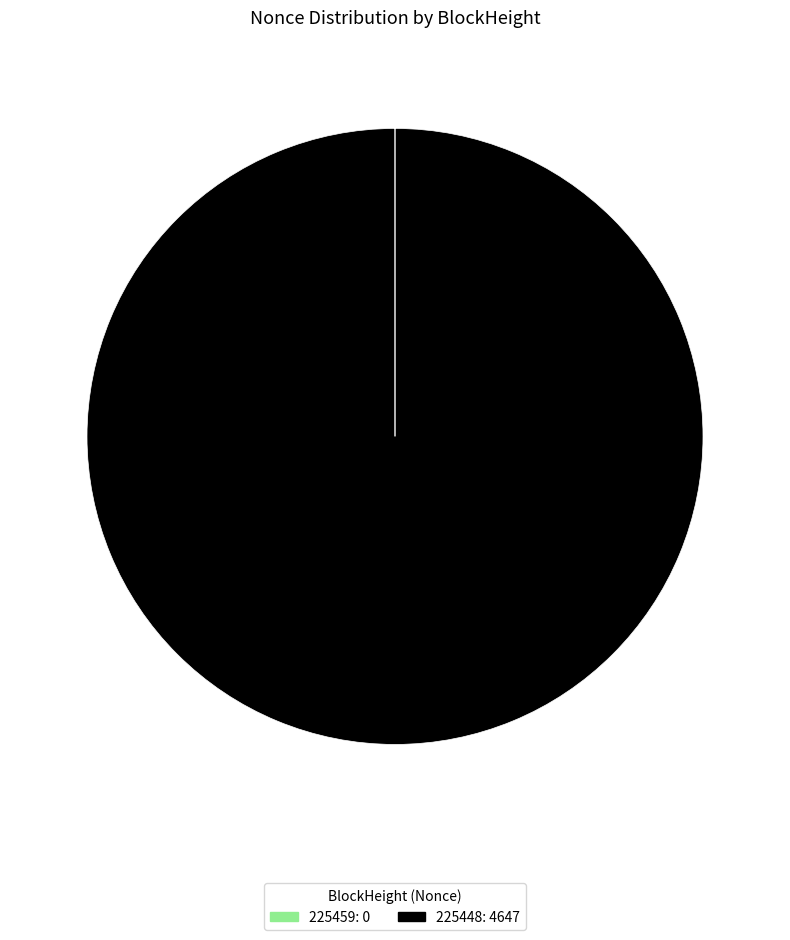

Does any single category account for the majority?

Yes